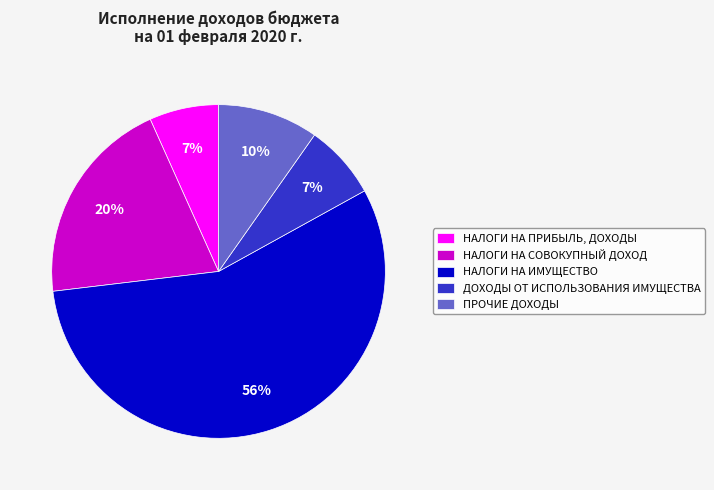

What is the largest slice in the pie chart?

НАЛОГИ НА ИМУЩЕСТВО